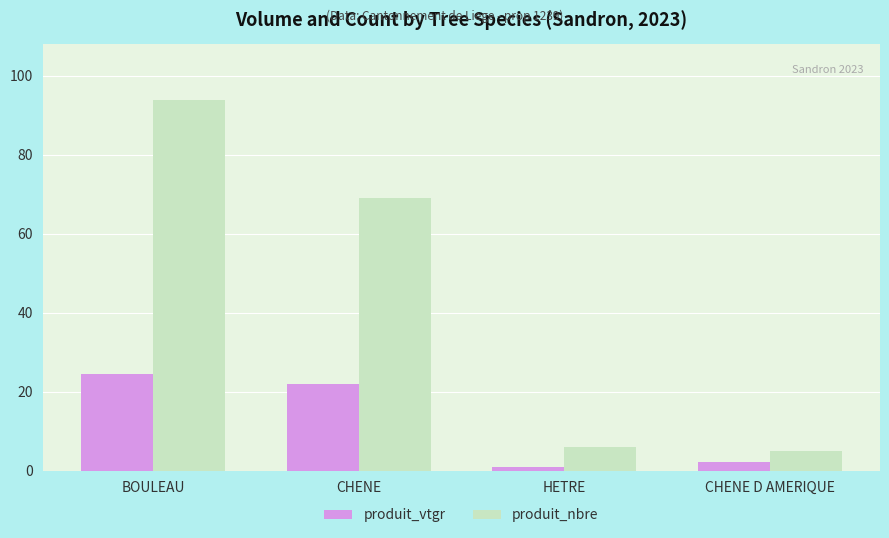

The produit_nbre series shows 69.0 at CHENE. True or false?

True